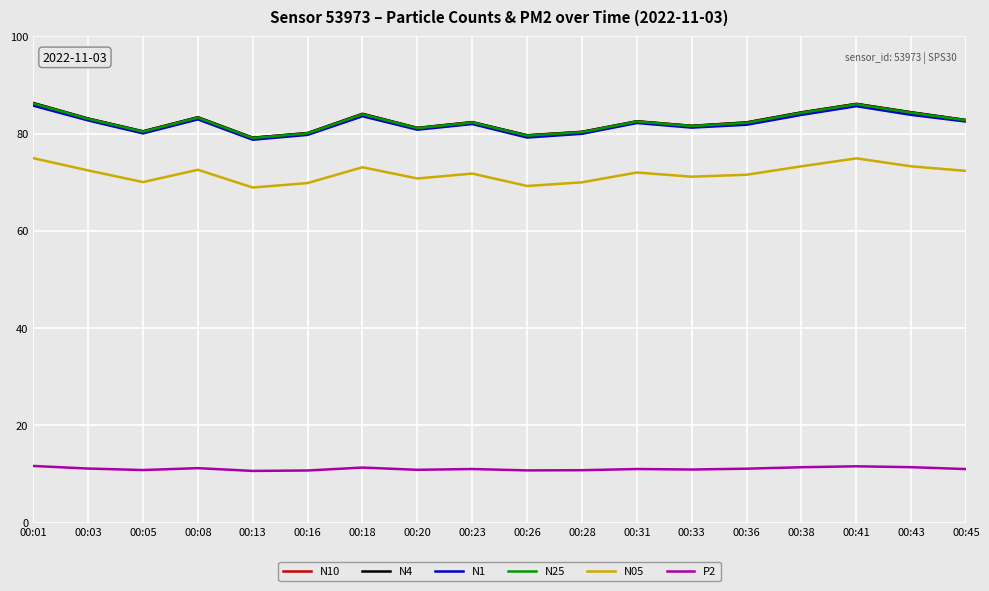

True or false: N05 and N4 cross at least once.

False